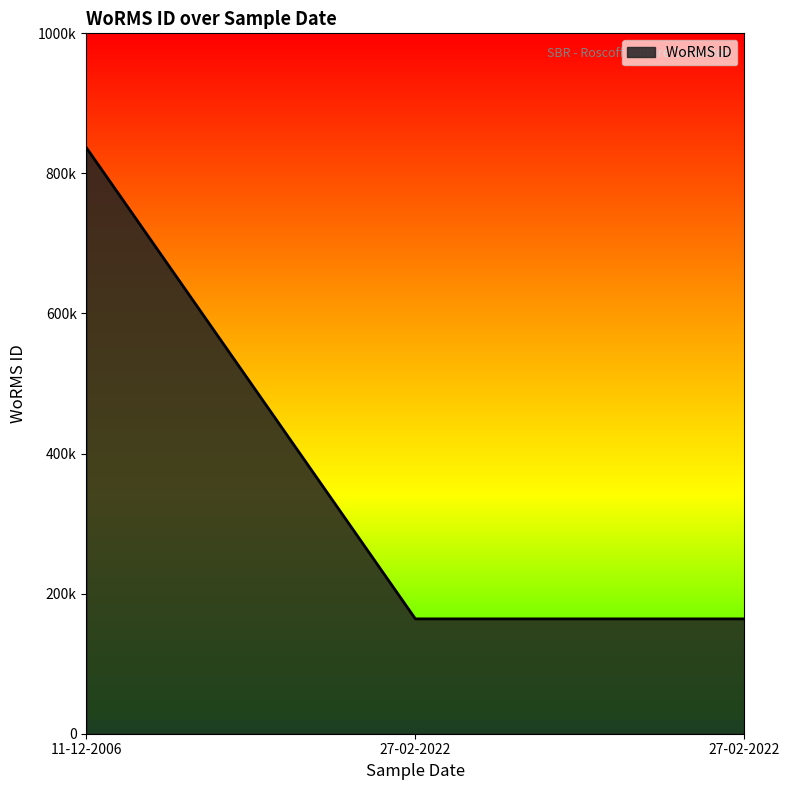

The value at 11-12-2006 is 1397787. True or false?

False